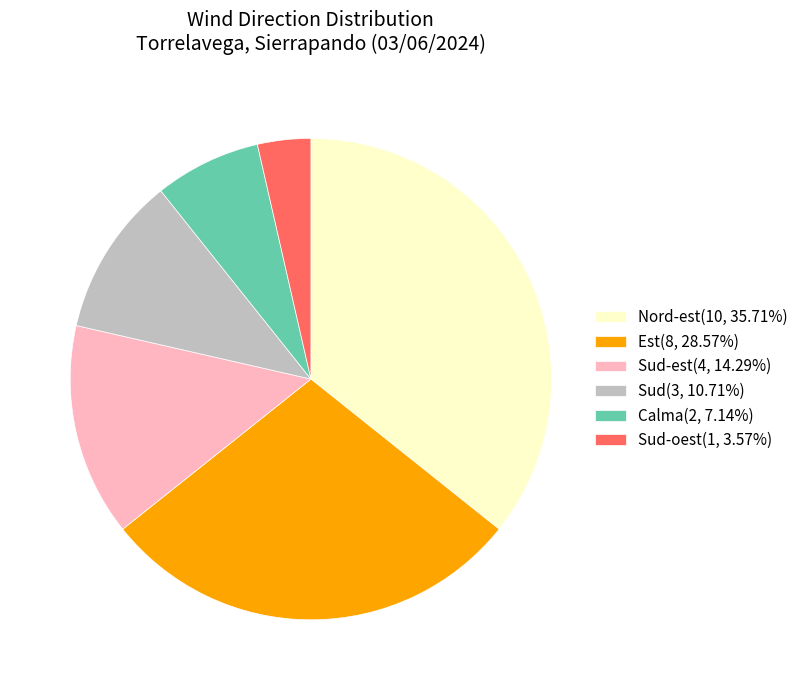

Is there a majority slice in this chart?

No